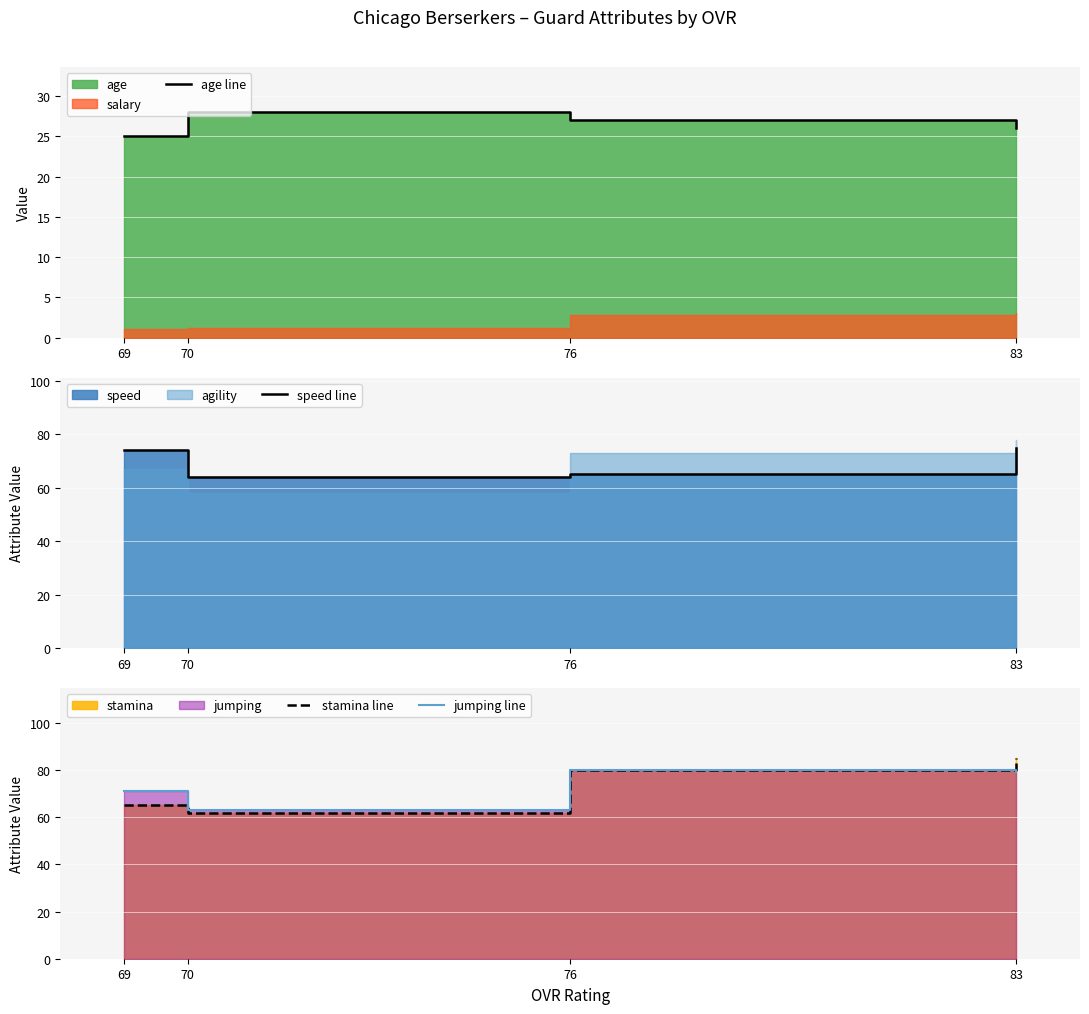

In speed line, how many points are lower than both neighbors (excluding endpoints)?

1